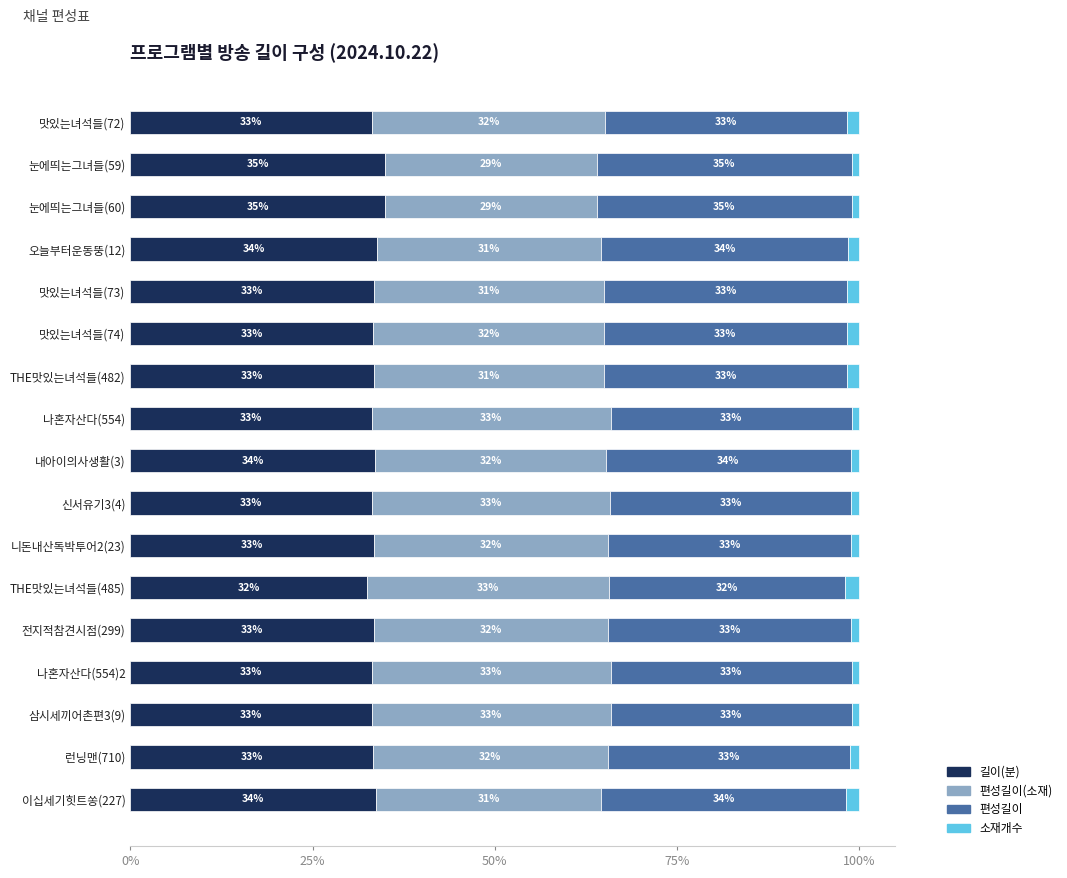

What is the difference between the maximum and minimum values in the 길이(분) series?

2.6